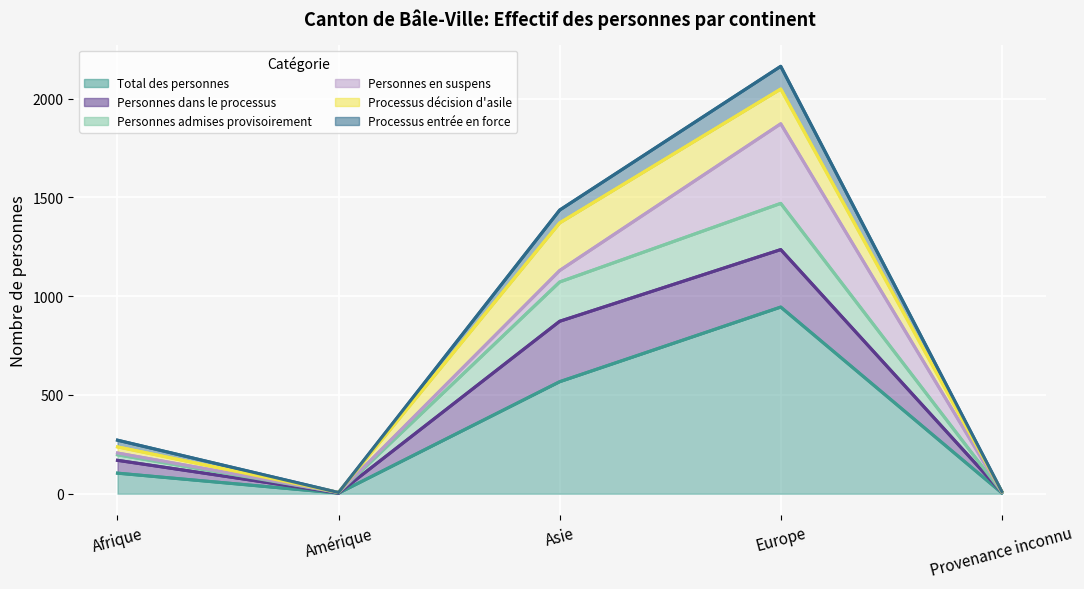

How many categories are shown in the chart?

5